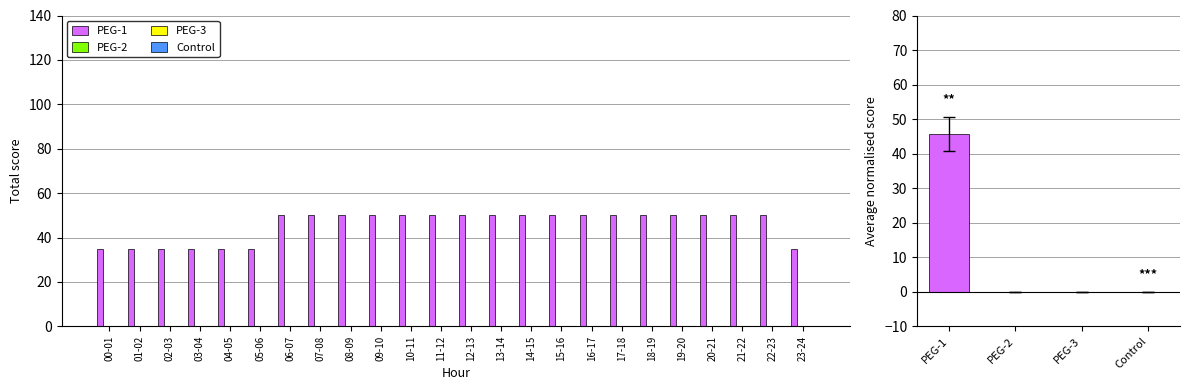

List the labels in order of PEG-2 value, largest first.

00-01, 01-02, 02-03, 03-04, 04-05, 05-06, 06-07, 07-08, 08-09, 09-10, 10-11, 11-12, 12-13, 13-14, 14-15, 15-16, 16-17, 17-18, 18-19, 19-20, 20-21, 21-22, 22-23, 23-24